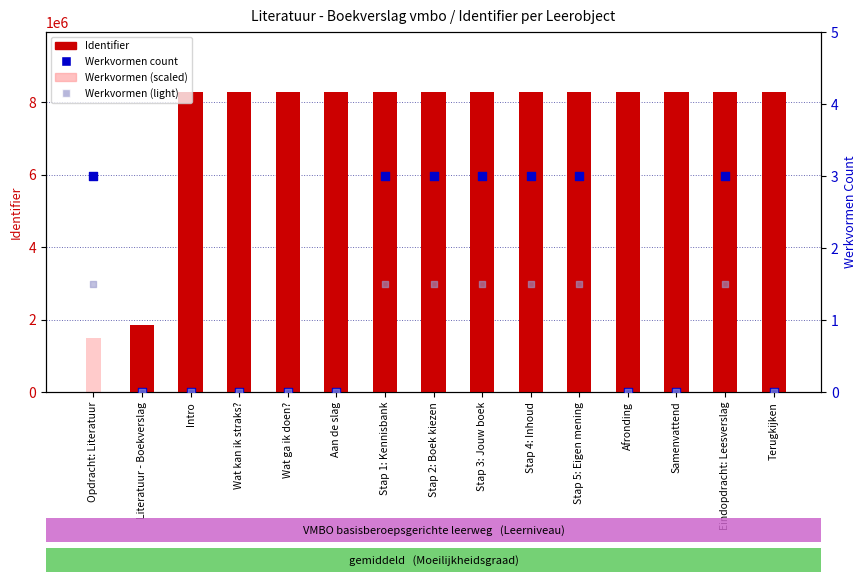

What is the total value across all series at Intro?

8287933.0